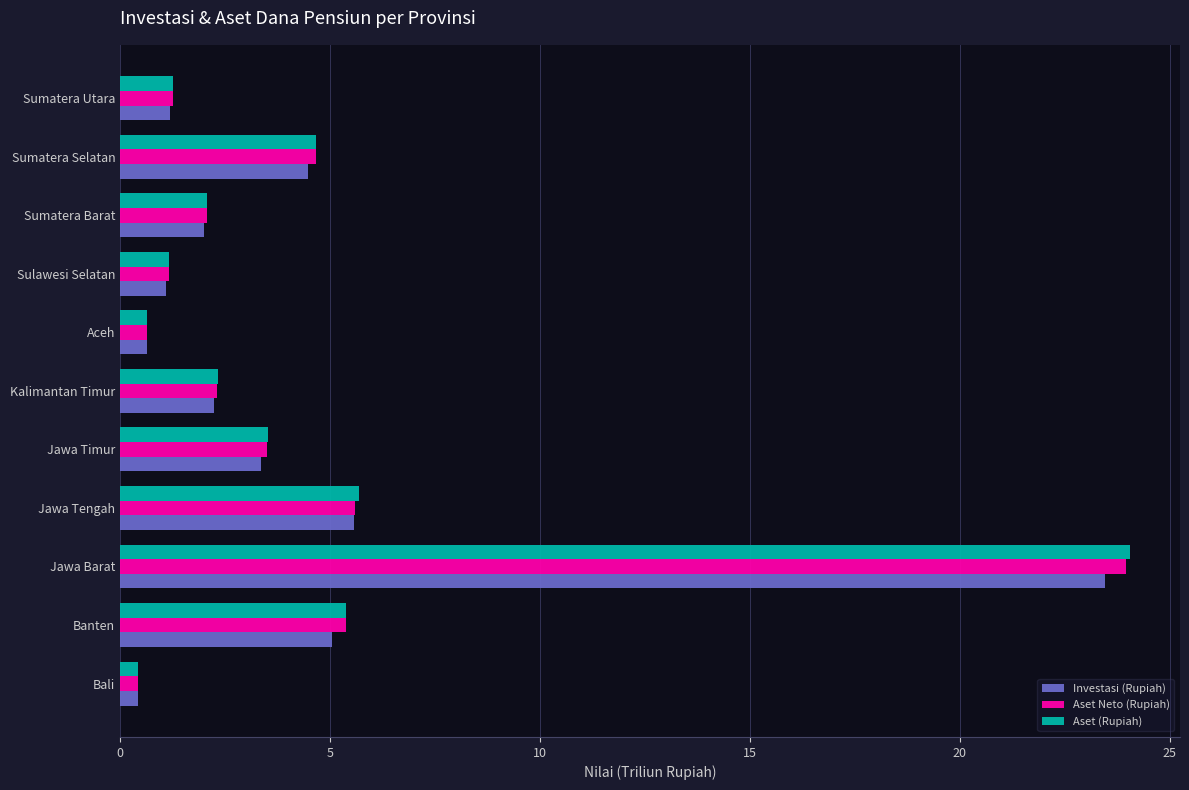

Which series has the largest range (max minus min)?

Aset (Rupiah)